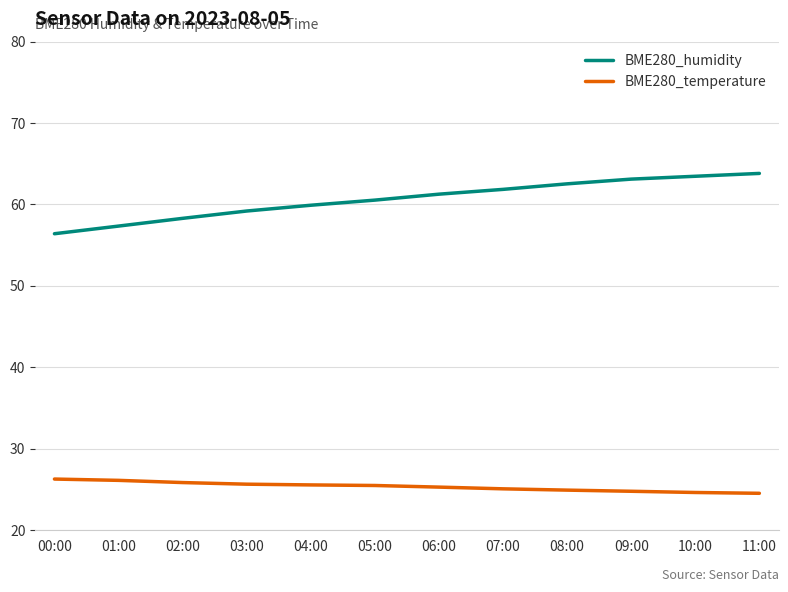

What position from the right is 05:00?

7